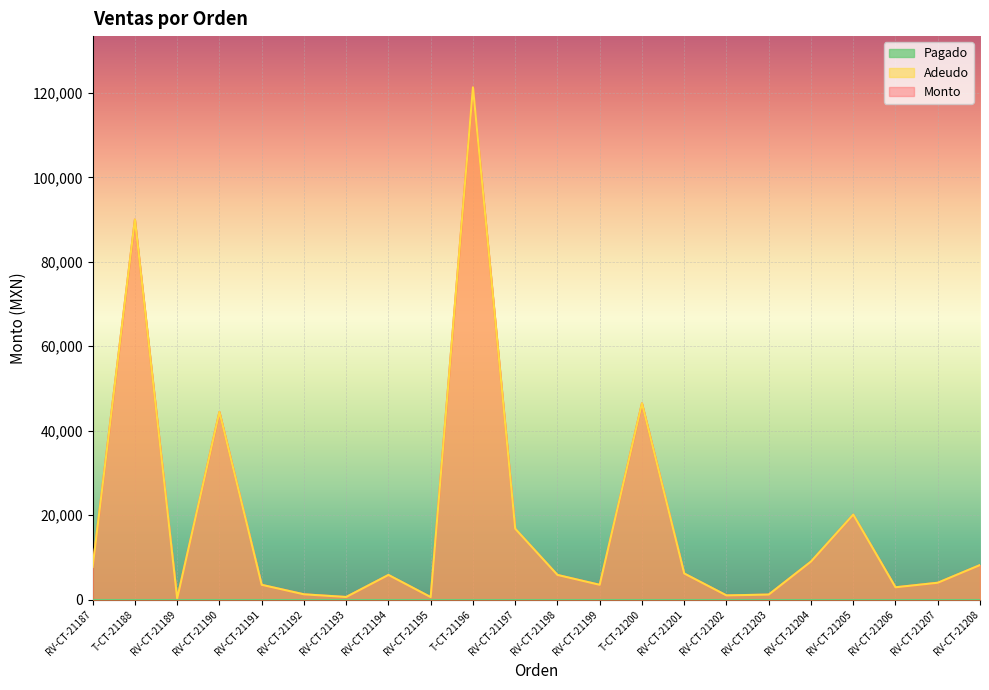

Is it true that Adeudo equals 8190 at RV-CT-21208?

True